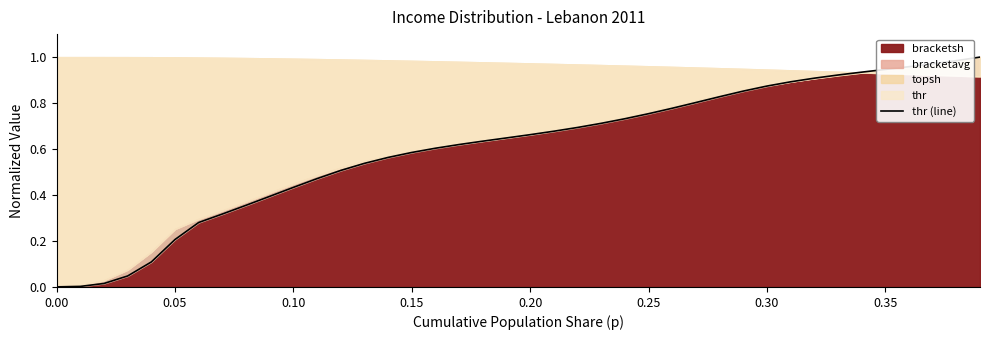

Reading right to left, what are all the values shown in this chart?

1.0	1.0	1.0	1.0	0.9	0.9	0.9	0.9	0.9	0.9	0.9	0.8	0.8	0.8	0.8	0.7	0.7	0.7	0.7	0.7	0.6	0.6	0.6	0.6	0.6	0.6	0.5	0.5	0.5	0.4	0.4	0.4	0.3	0.3	0.2	0.1	0.0	0.0	0.0	0.0